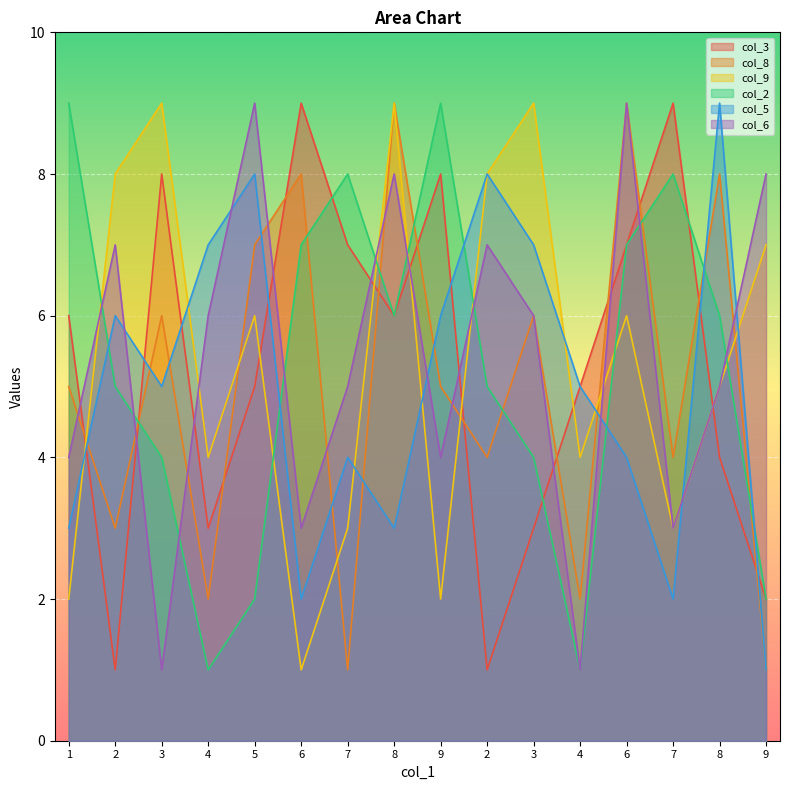

What is the label of the 11th point from the right?

6